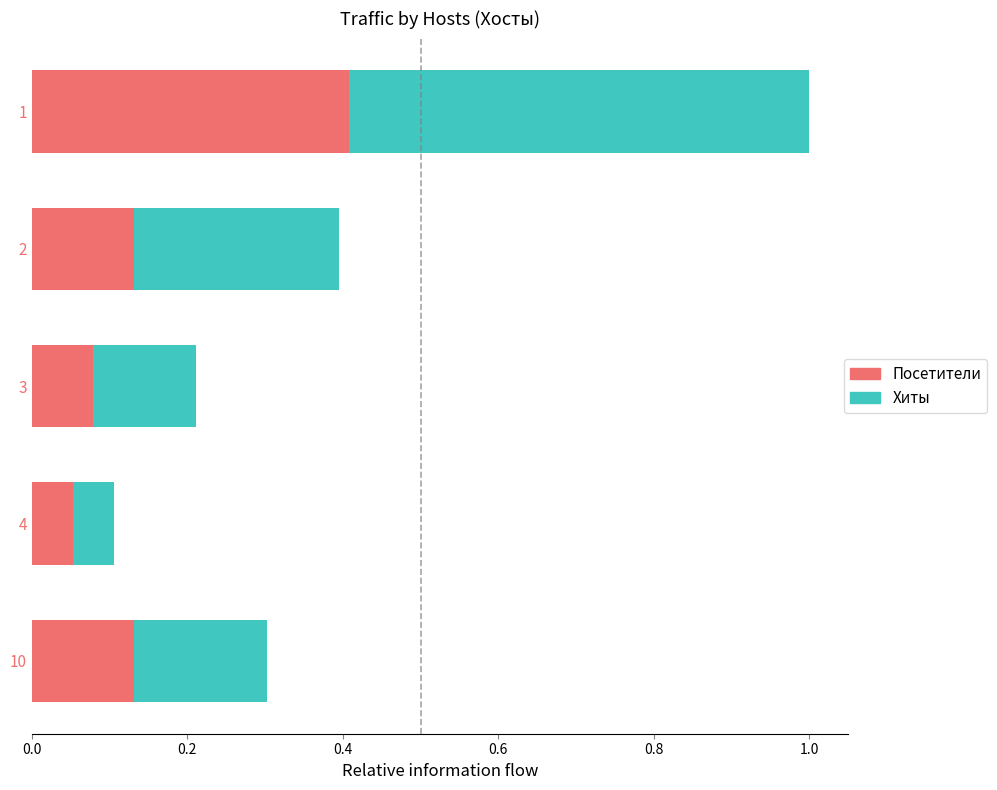

Which category has the lowest value in the Посетители series?

4